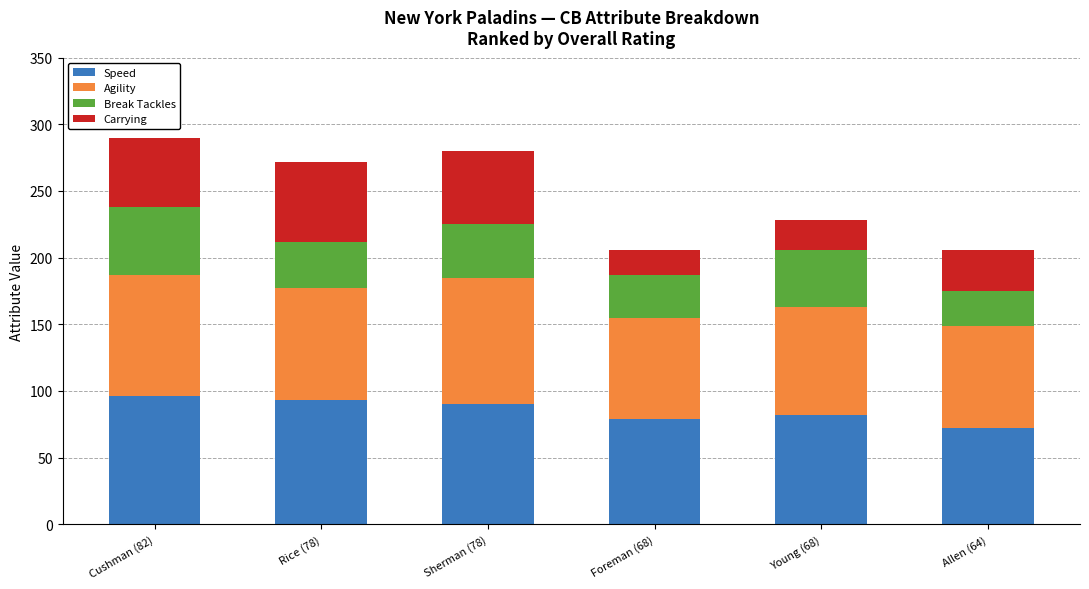

What are all the series names shown in the legend?

Speed, Agility, Break Tackles, Carrying